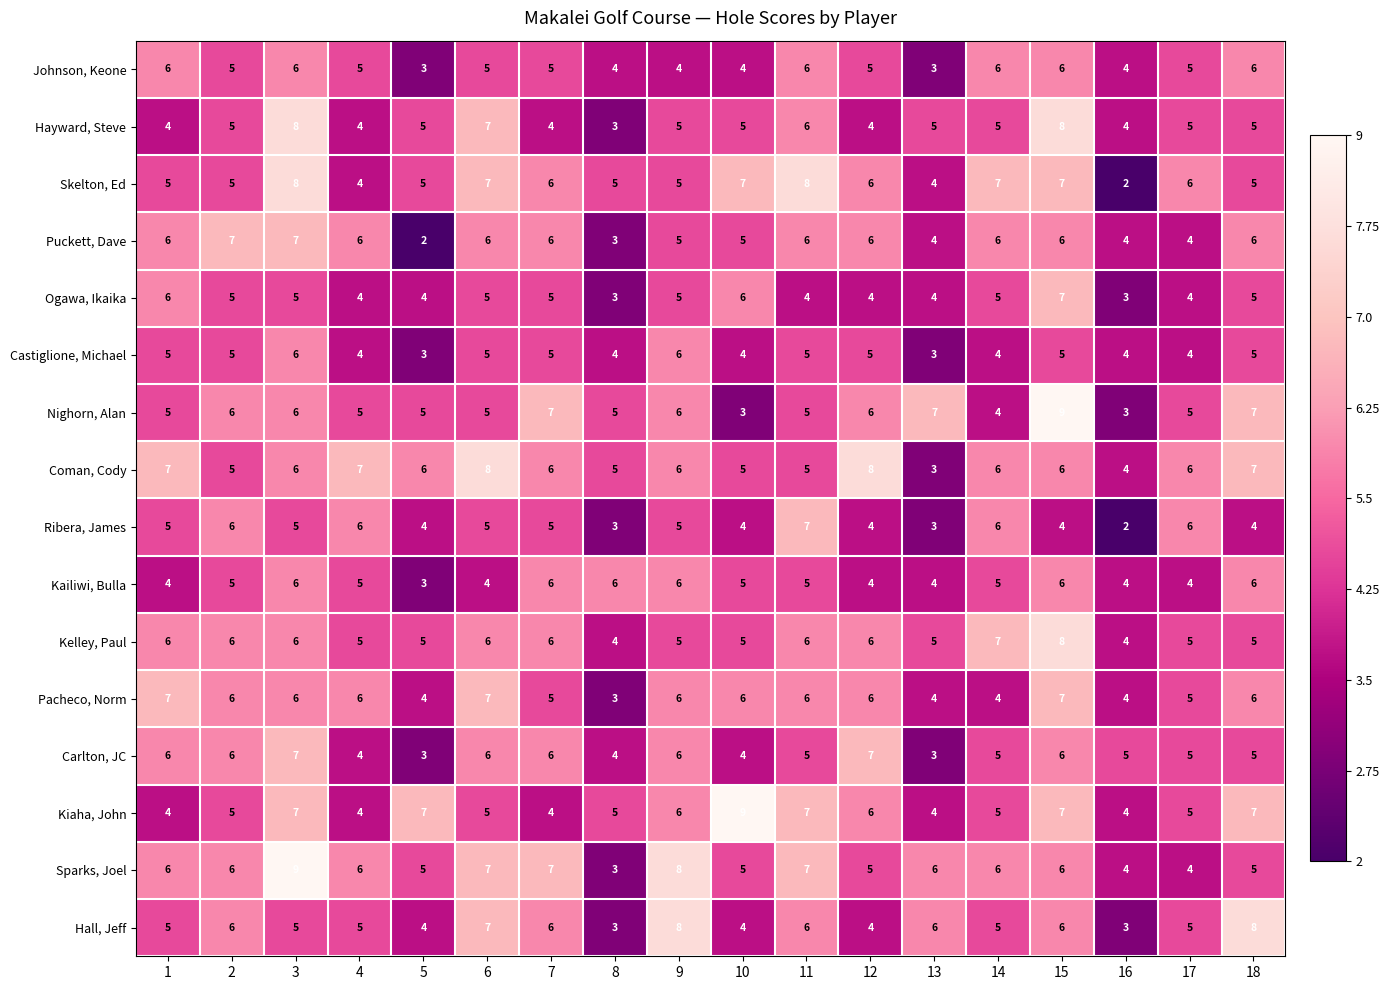

What is the difference between the second highest and second lowest values in the Castiglione, Michael series?

3